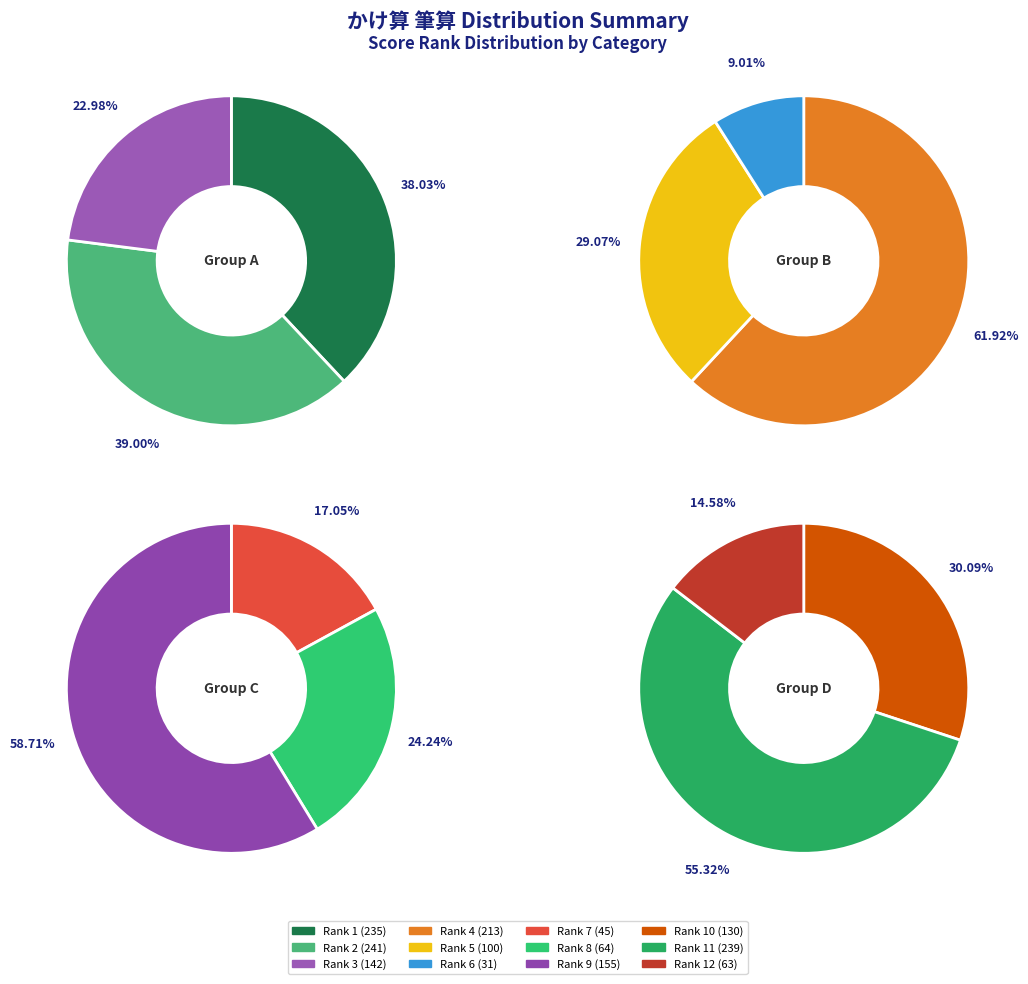

To the nearest percent, what is the combined percentage of 5 and 10?

14%